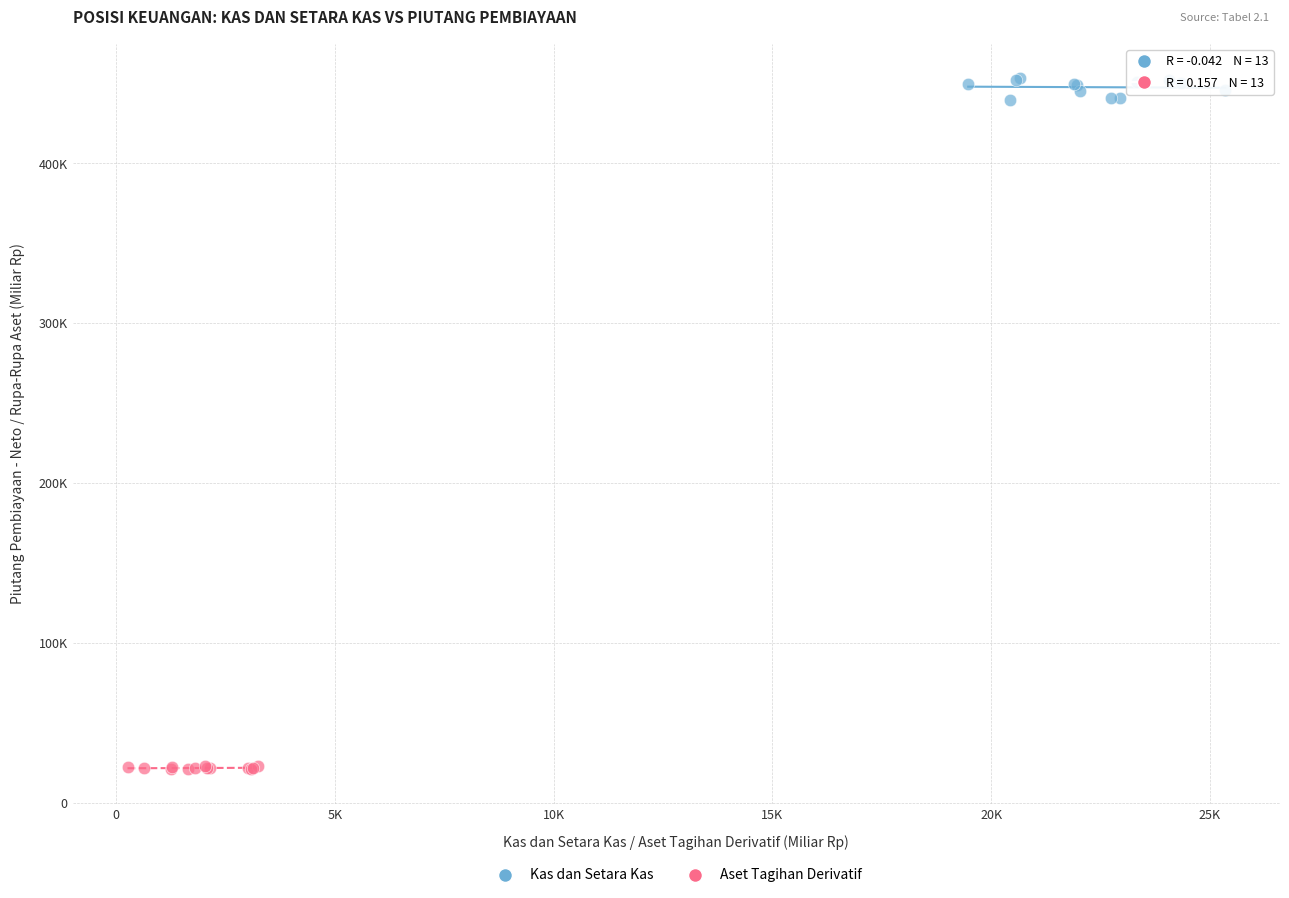

Which series reaches the minimum Y coordinate?

Aset Tagihan Derivatif